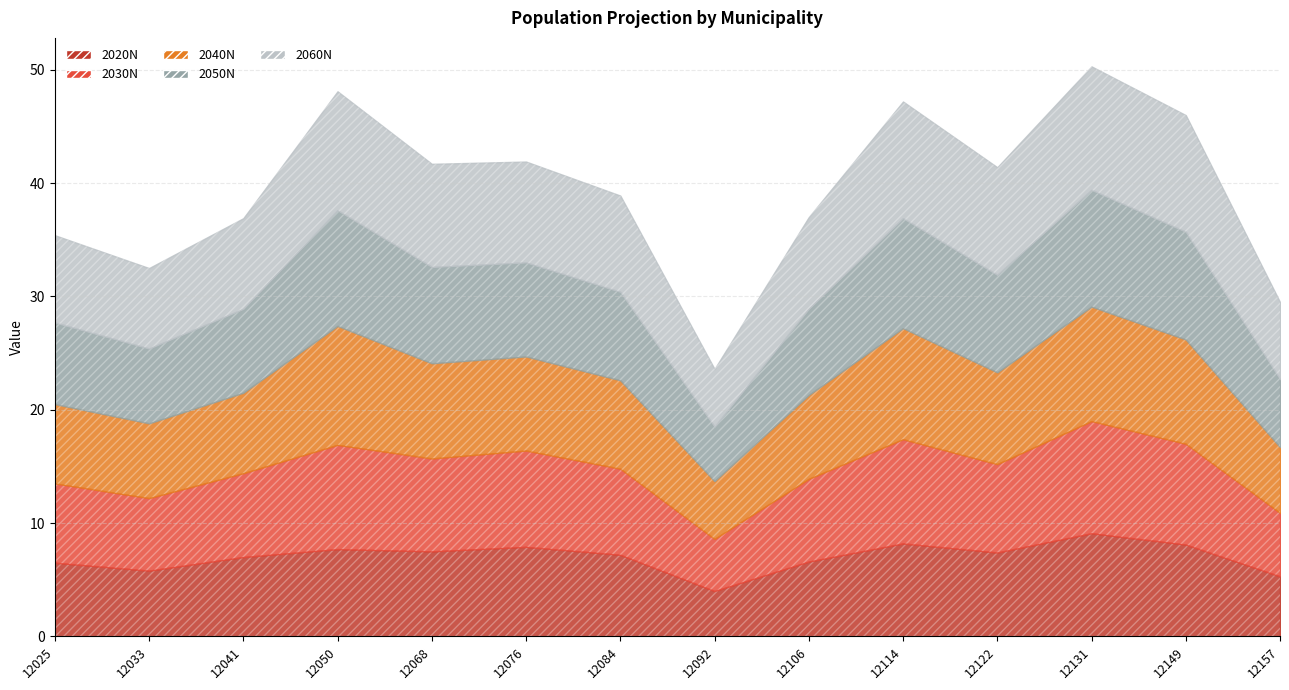

Which series changed the most between 12076 and 12131?

2050N